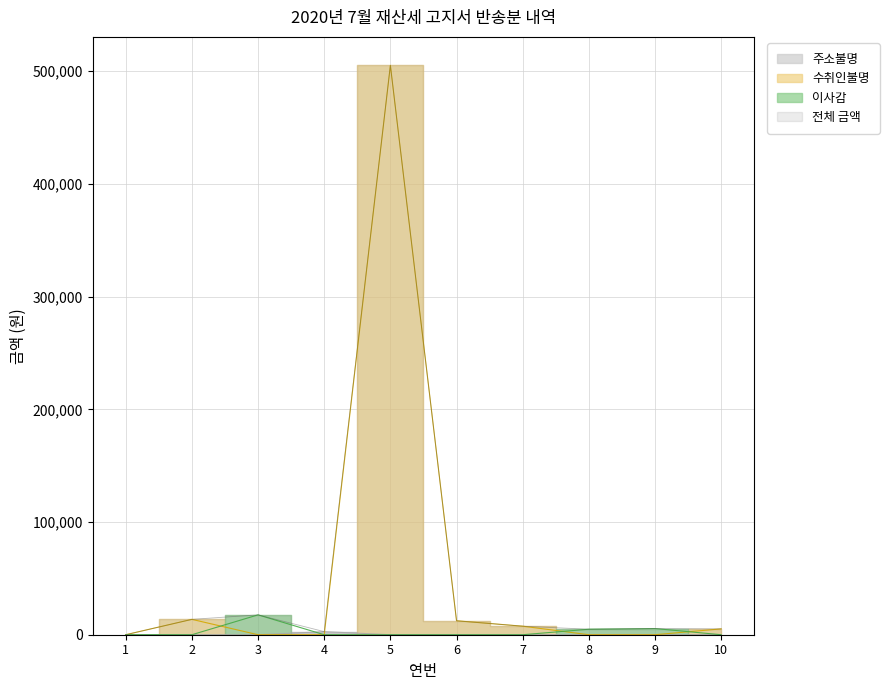

Reading left to right, list all the values displayed in this chart.

0	13630	17620	2740	505240	12380	7570	4870	5470	5190